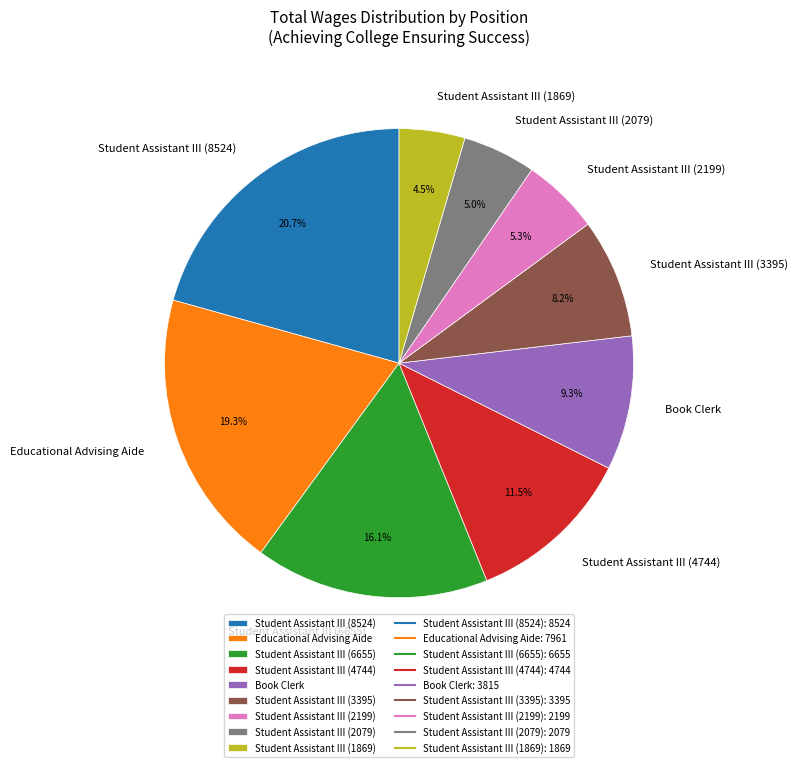

What is the total percentage of Student Assistant III (2079) and Educational Advising Aide?

24.3%